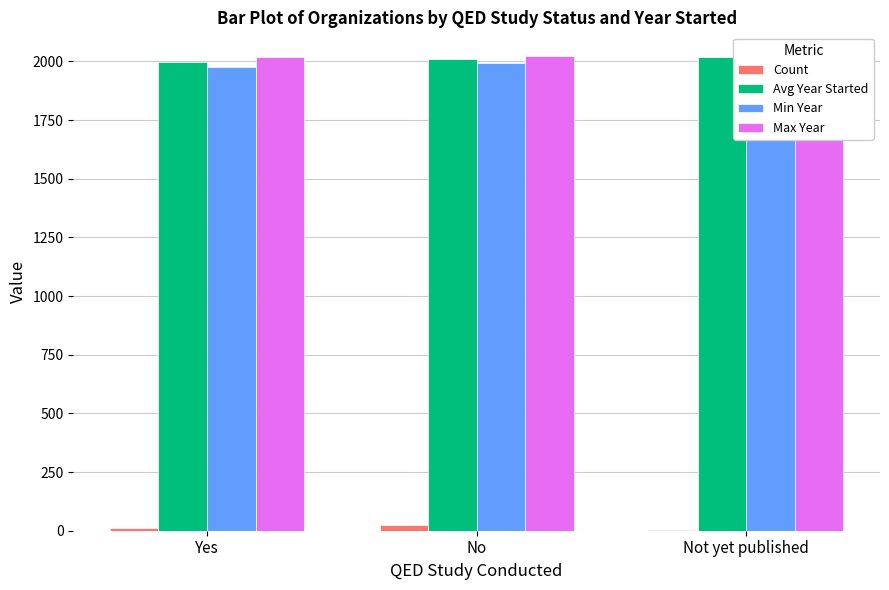

True or false: Max Year has a value of 2023.0 at No.

True